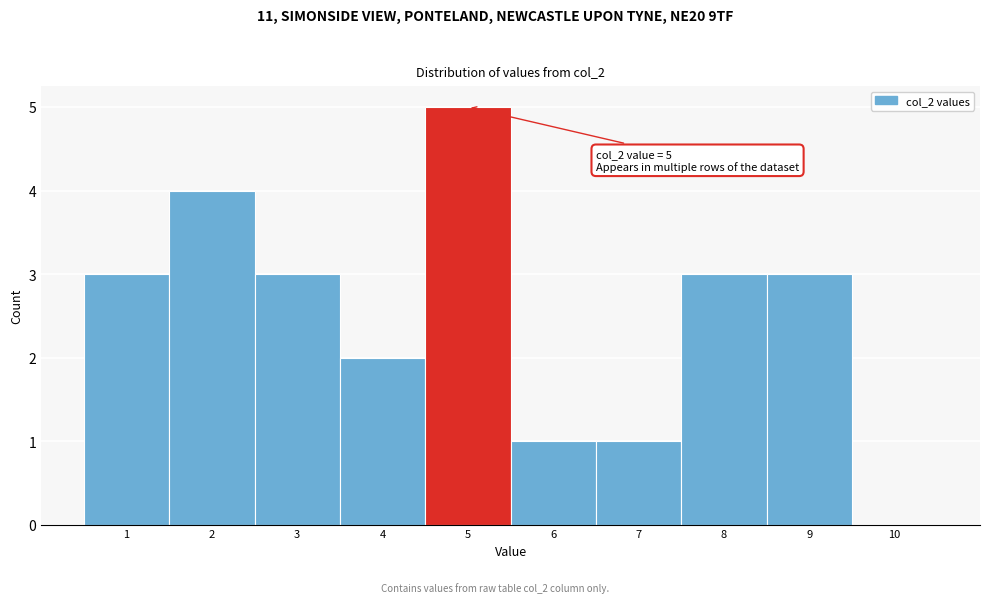

Reading right to left, what are all the values shown in this chart?

10=0	9=3	8=3	7=1	6=1	5=5	4=2	3=3	2=4	1=3